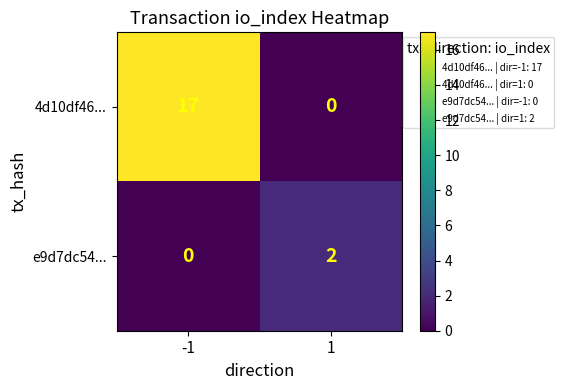

Reading right to left, what are all the values shown in this chart?

4d10df46...: 1=0	-1=17
e9d7dc54...: 1=2	-1=0